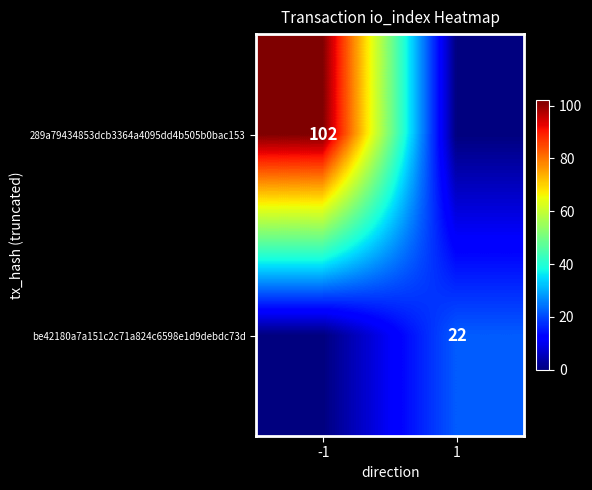

What is the total value across all series at -1?

102